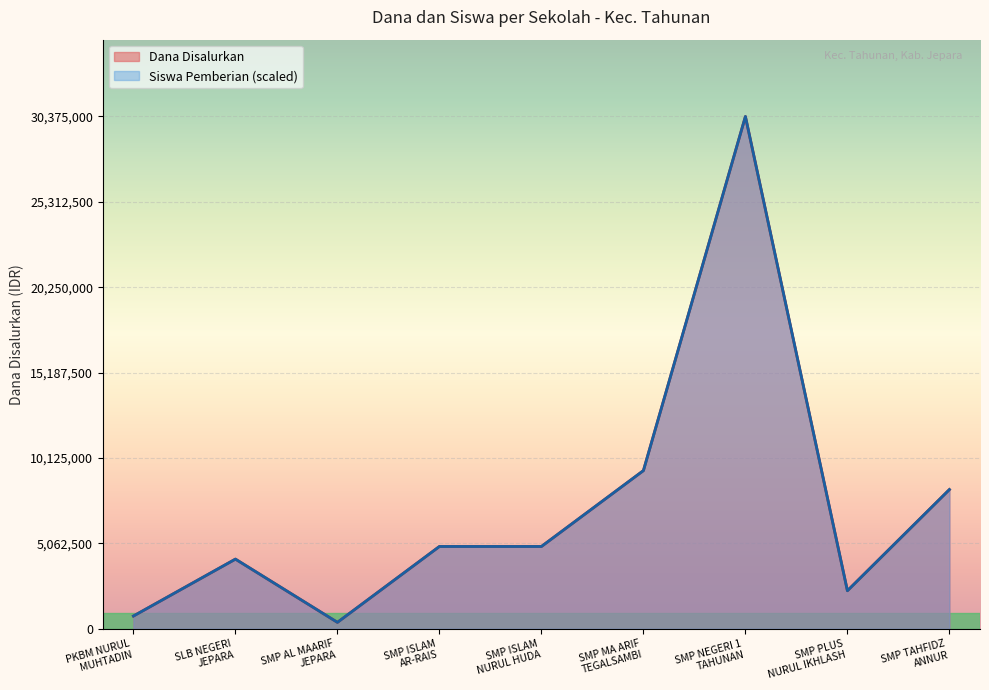

The Dana Disalurkan series shows 4125000 at SLB NEGERI
JEPARA. True or false?

True